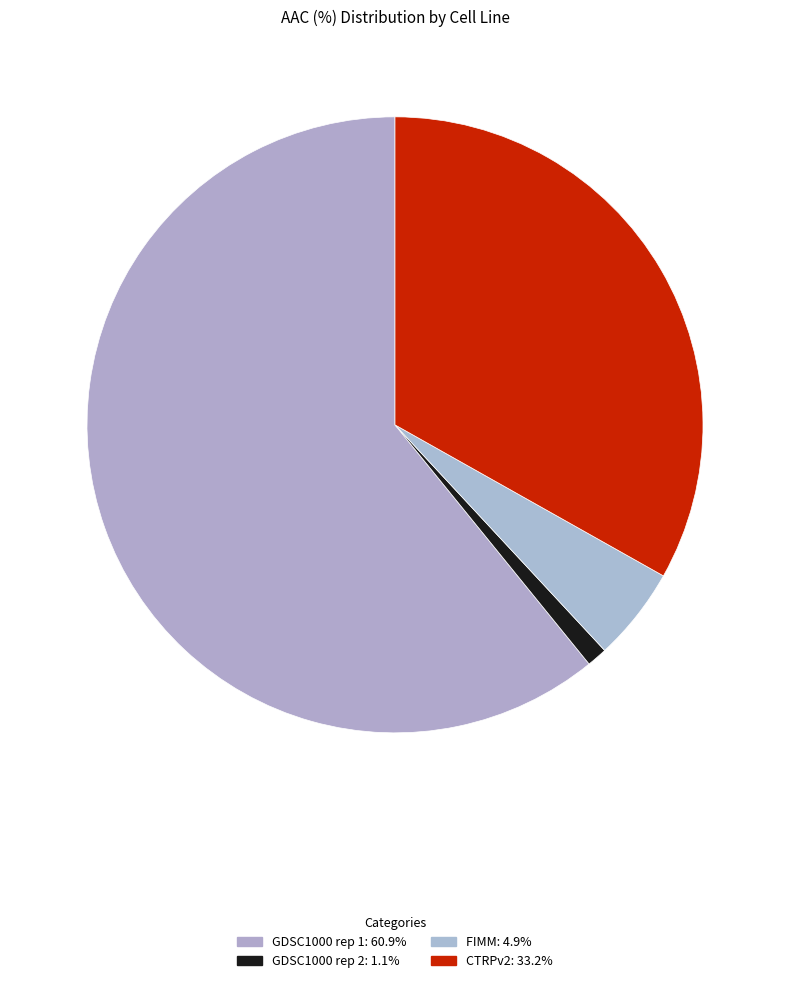

How many slices are in this pie chart?

4